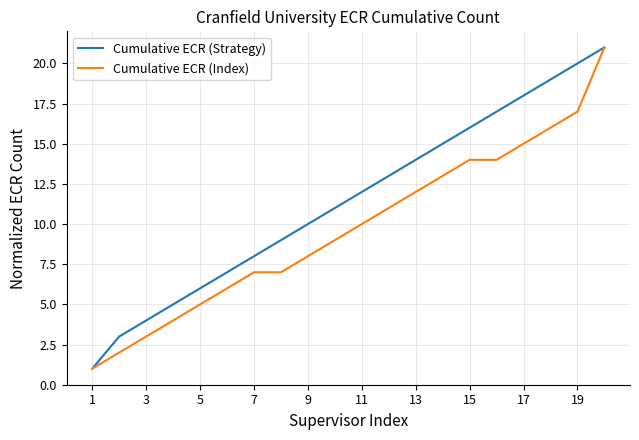

What is the highest value of the Cumulative ECR (Strategy) series?

21